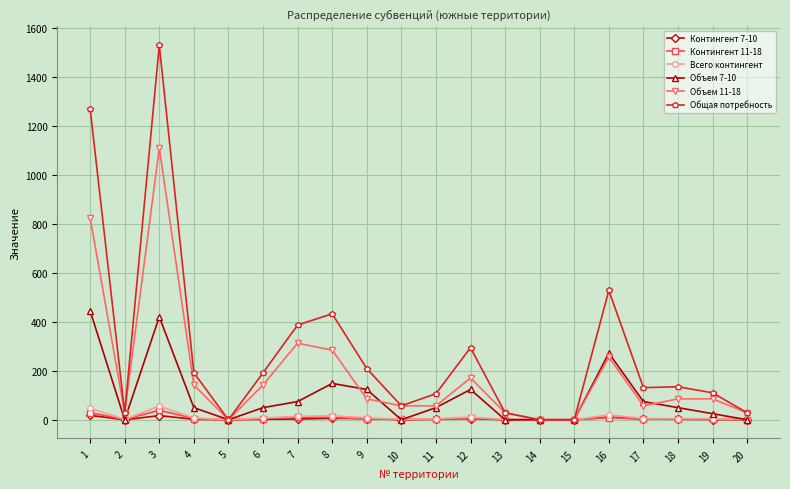

Which series has the widest spread of values?

Общая потребность